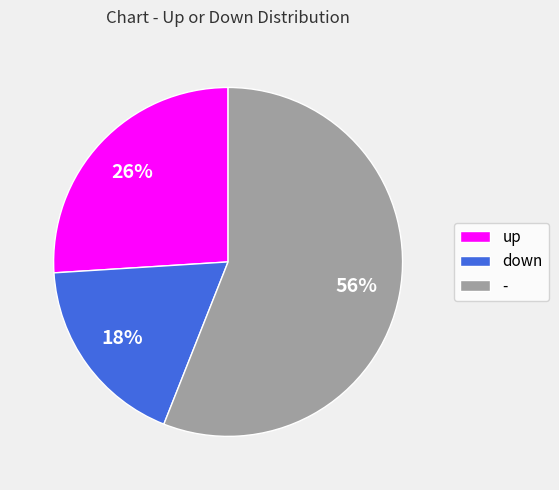

How many segments does this pie chart have?

3